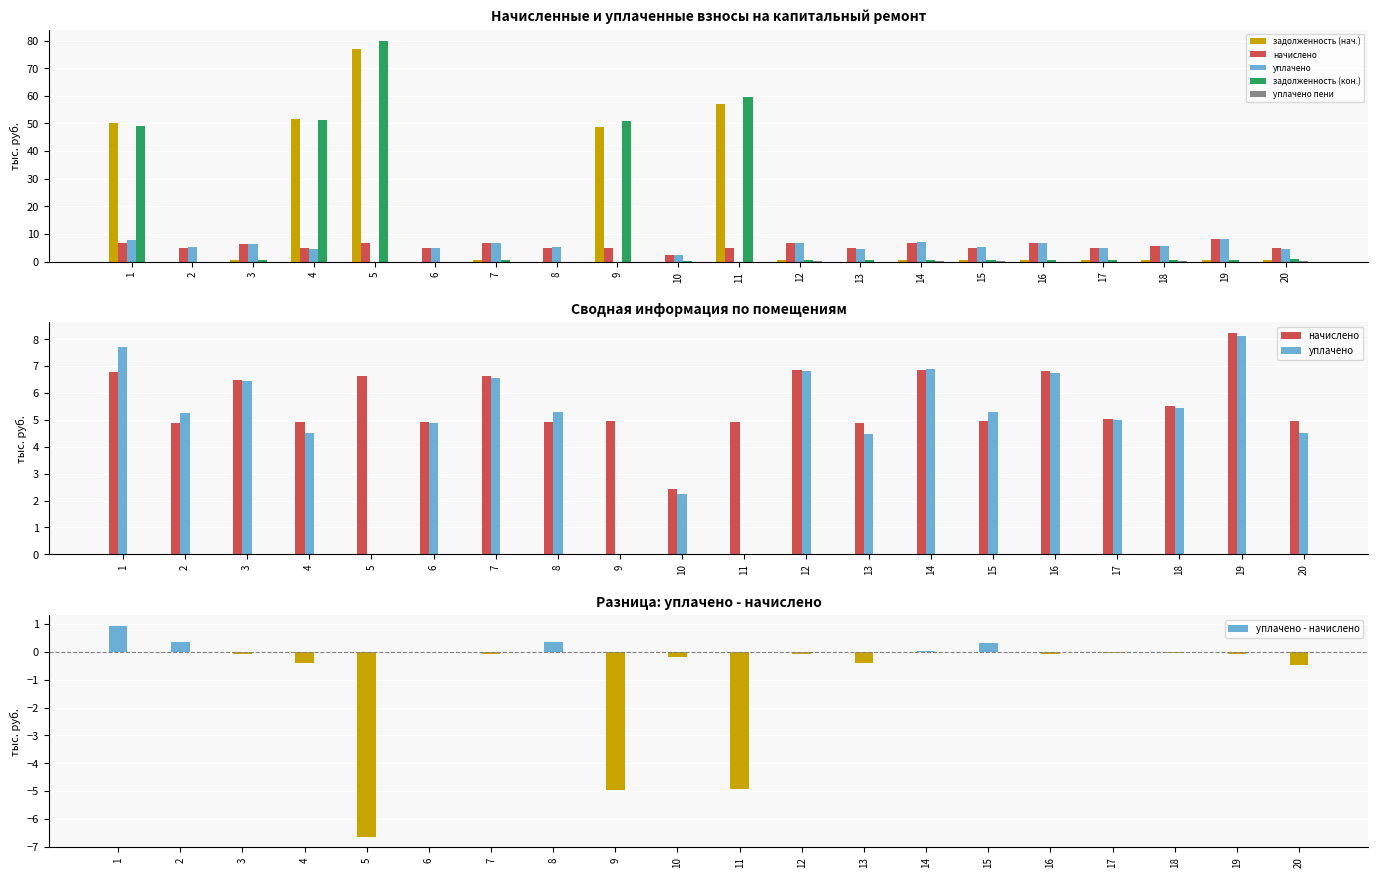

At how many categories does at least one series exceed 48?

5